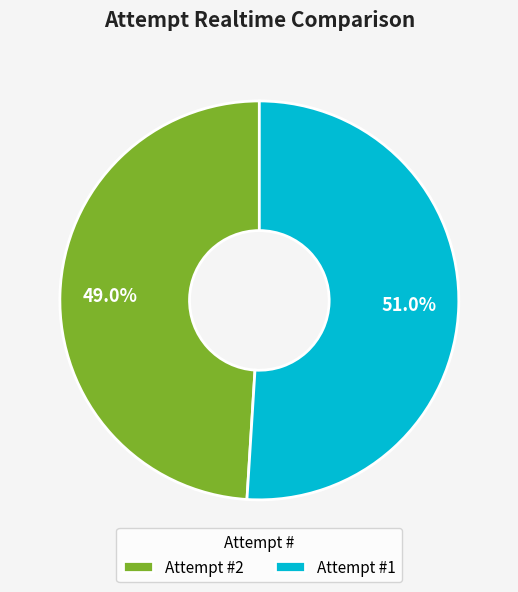

Rank the categories by value from highest to lowest.

Attempt #1, Attempt #2